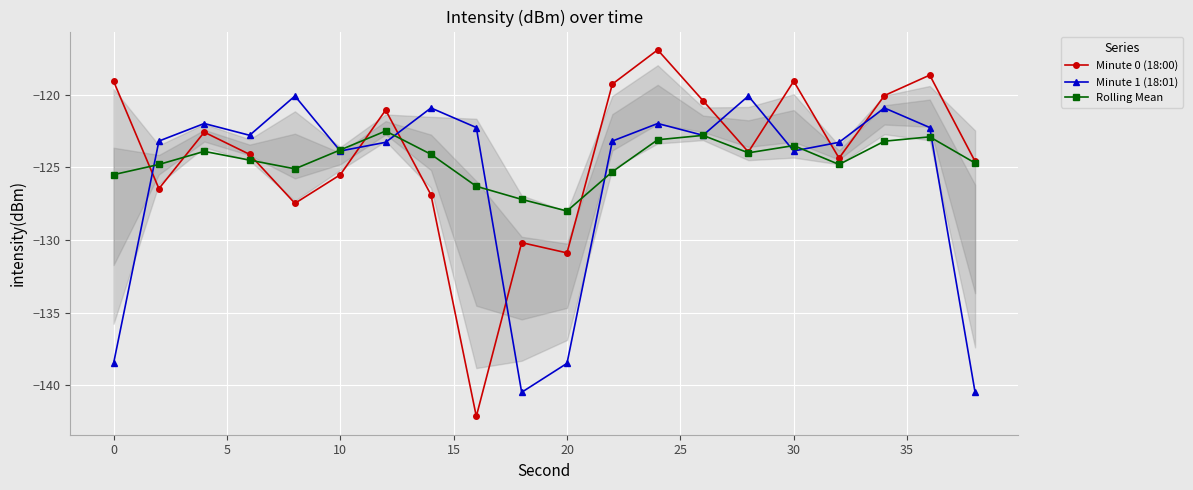

Is this an area chart (filled region under the line)?

No